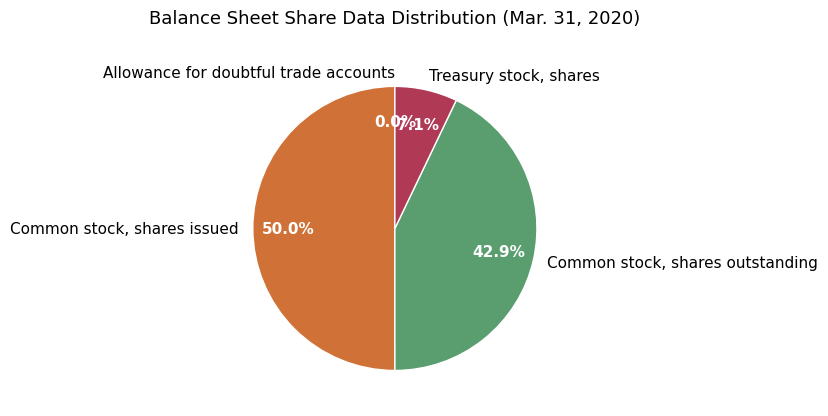

Is it true that Treasury stock, shares is 7% of the pie?

True